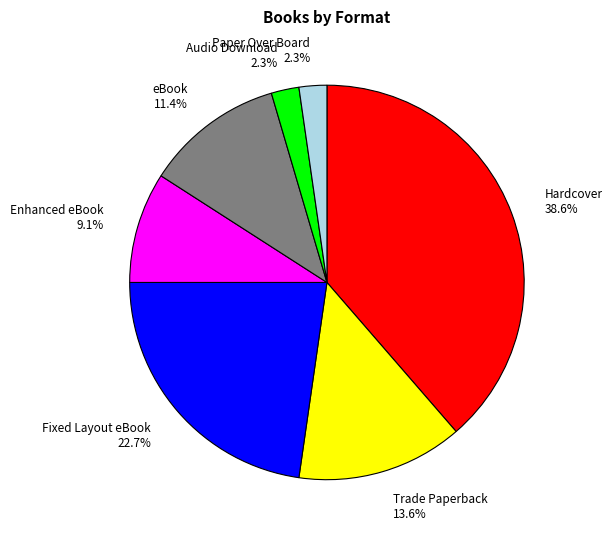

True or false: Audio Download accounts for 2% of the total.

True